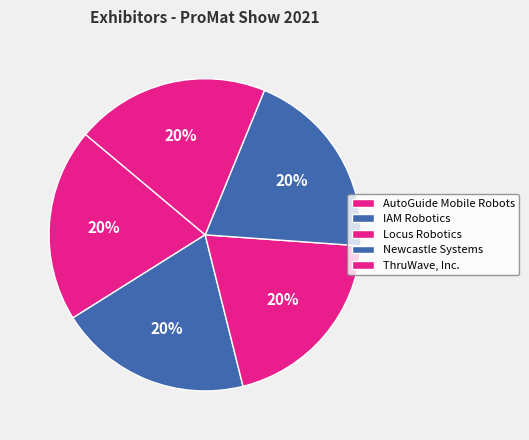

Is it true that Newcastle Systems is 30% of the pie?

False